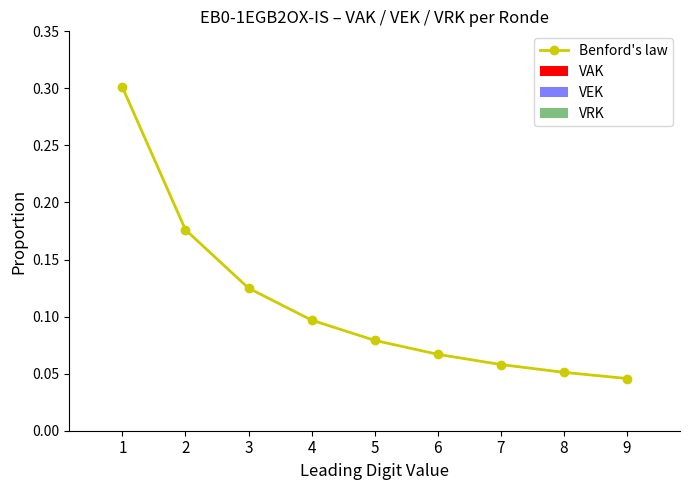

Between 9 and 7, which is larger?

7